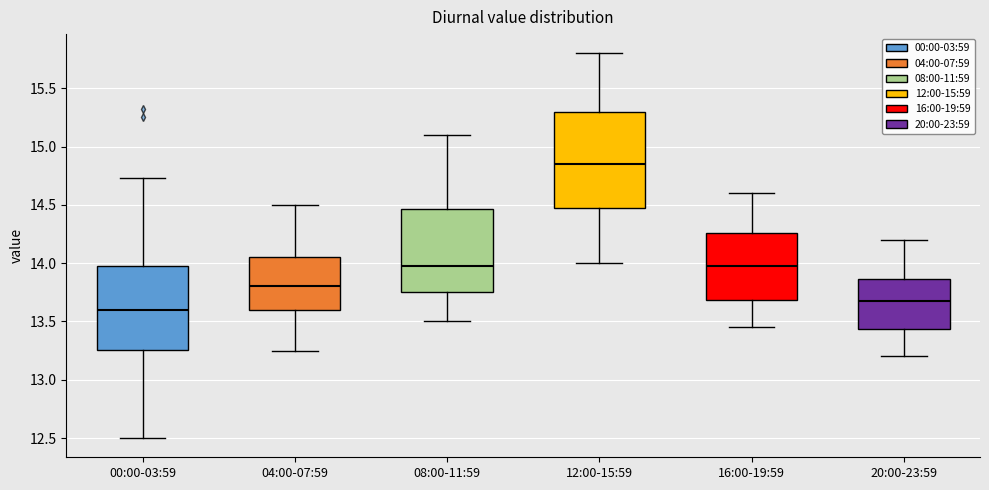

Reading left to right, read every box against the y-axis: the position of its median line, the range the box covers, and the ends of its whiskers. The values are not printed on the chart, so give them approximately, as read against the axis.

00:00-03:59: median 13.60, box 13.25 to 14.00, whiskers 12.50 to 14.75
04:00-07:59: median 13.80, box 13.60 to 14.05, whiskers 13.25 to 14.50
08:00-11:59: median 14.00, box 13.75 to 14.45, whiskers 13.50 to 15.10
12:00-15:59: median 14.85, box 14.50 to 15.30, whiskers 14.00 to 15.80
16:00-19:59: median 14.00, box 13.70 to 14.25, whiskers 13.45 to 14.60
20:00-23:59: median 13.70, box 13.45 to 13.85, whiskers 13.20 to 14.20